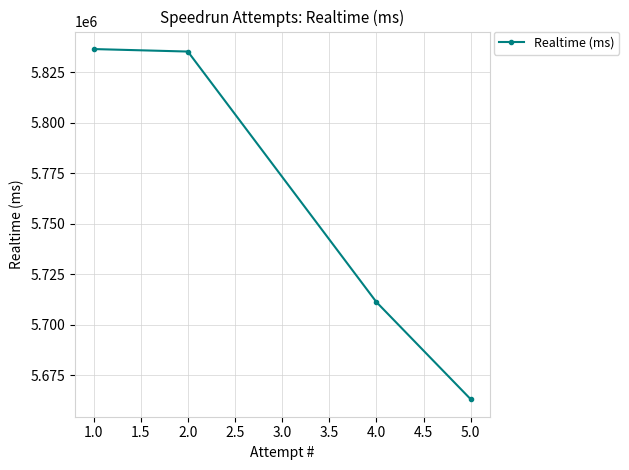

Read the value at 2.0, to the nearest 10.

5835180